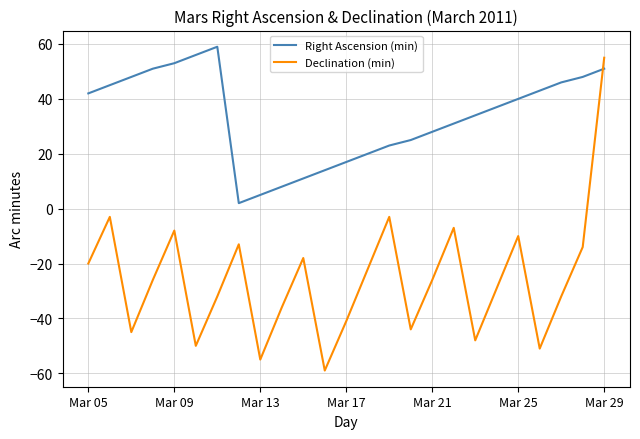

Which series has the widest spread of values?

Declination (min)